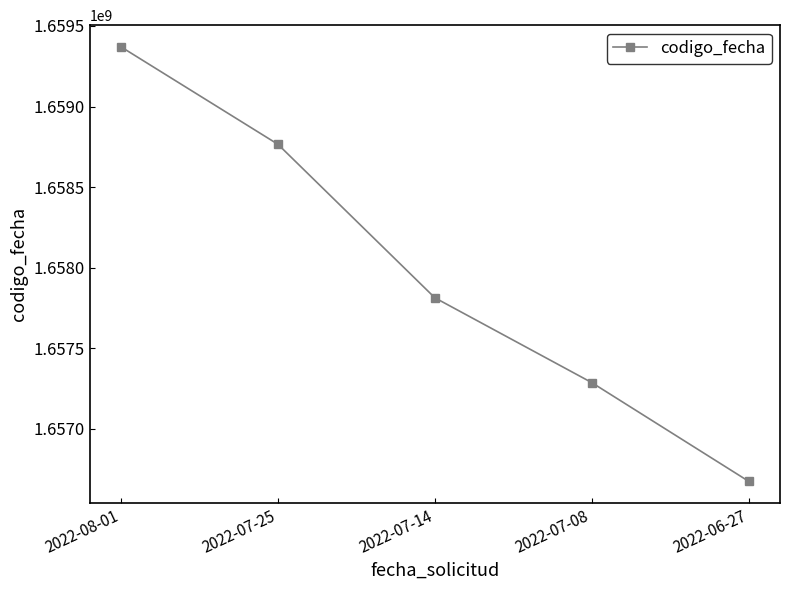

What value does the data have at 2022-07-25?

1658765853